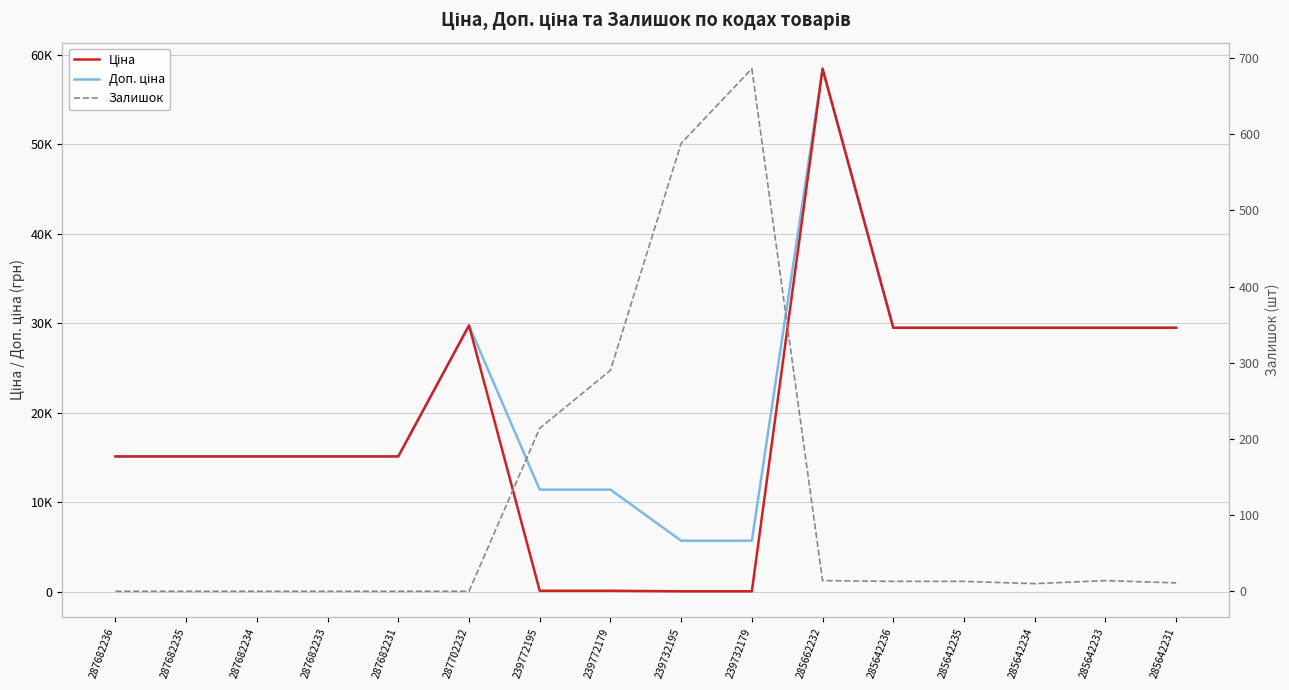

The value of Залишок at 287682233 is 401.7. True or false?

False